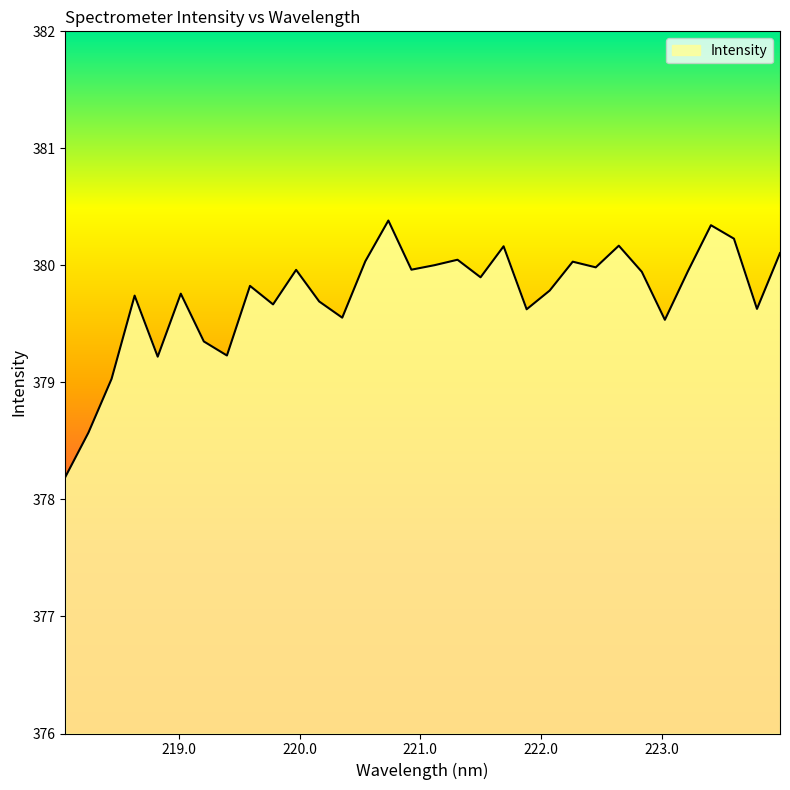

What is the minimum value shown in the chart?

378.2